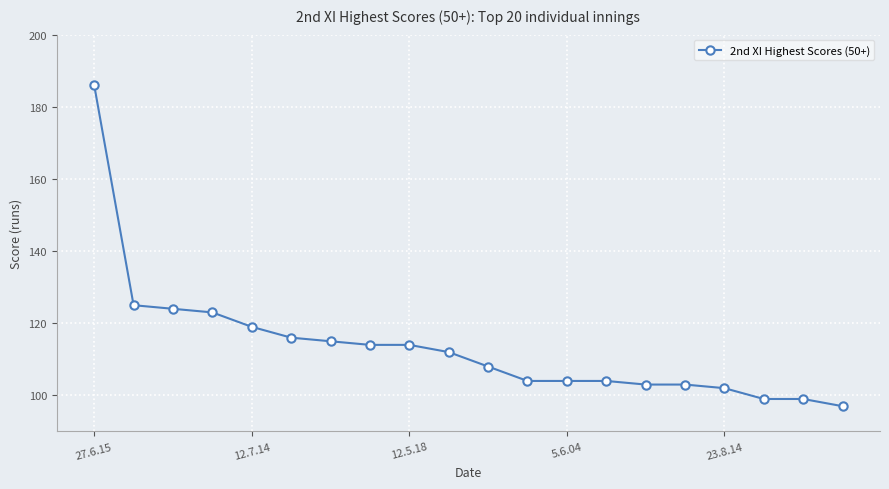

Is this an area chart (filled region under the line)?

No